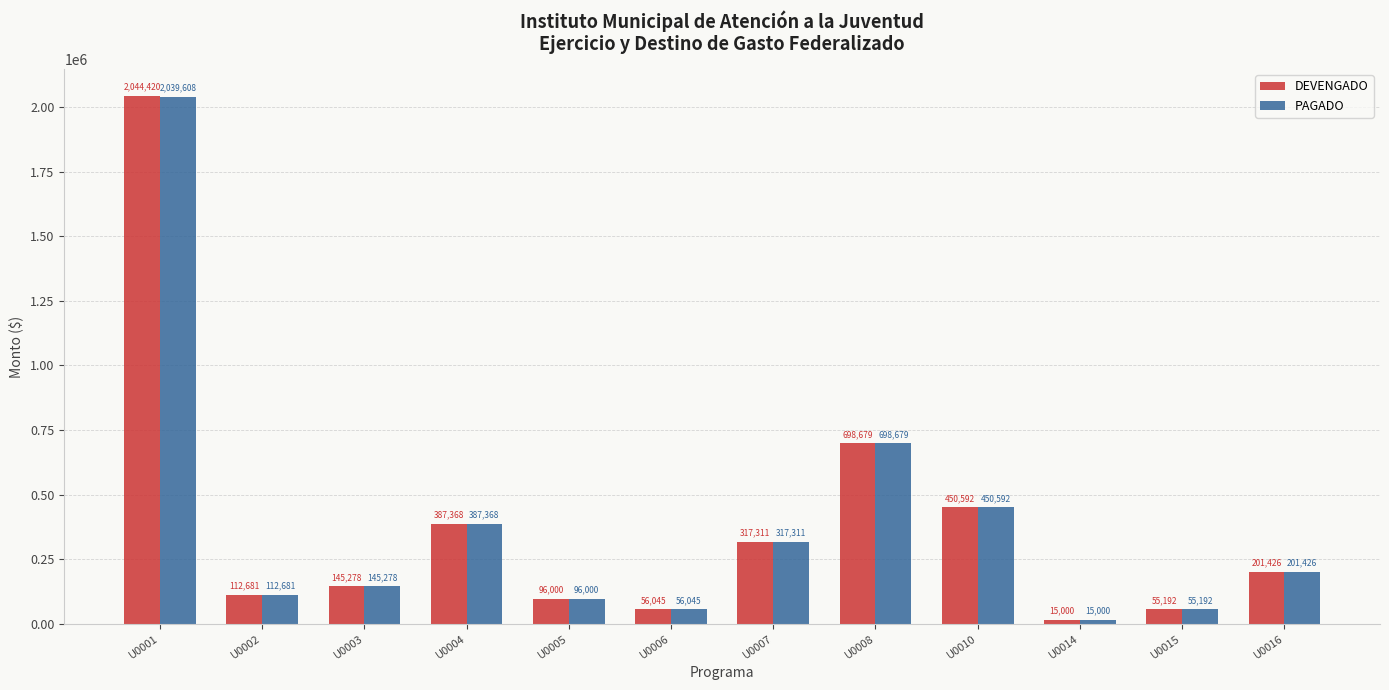

At which category is the sum across all series the highest?

U0001